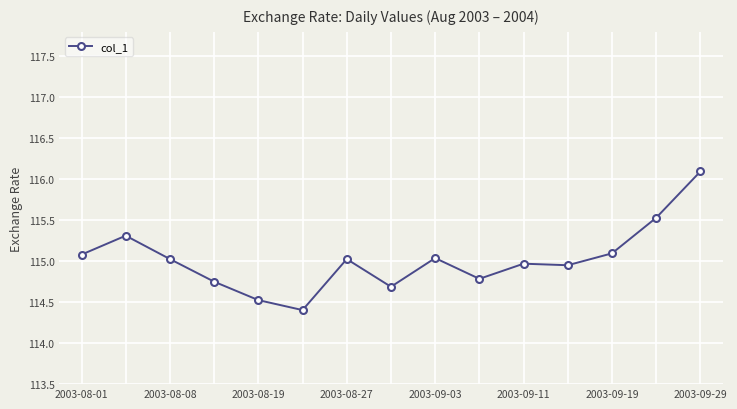

What is the smallest value displayed?

114.4